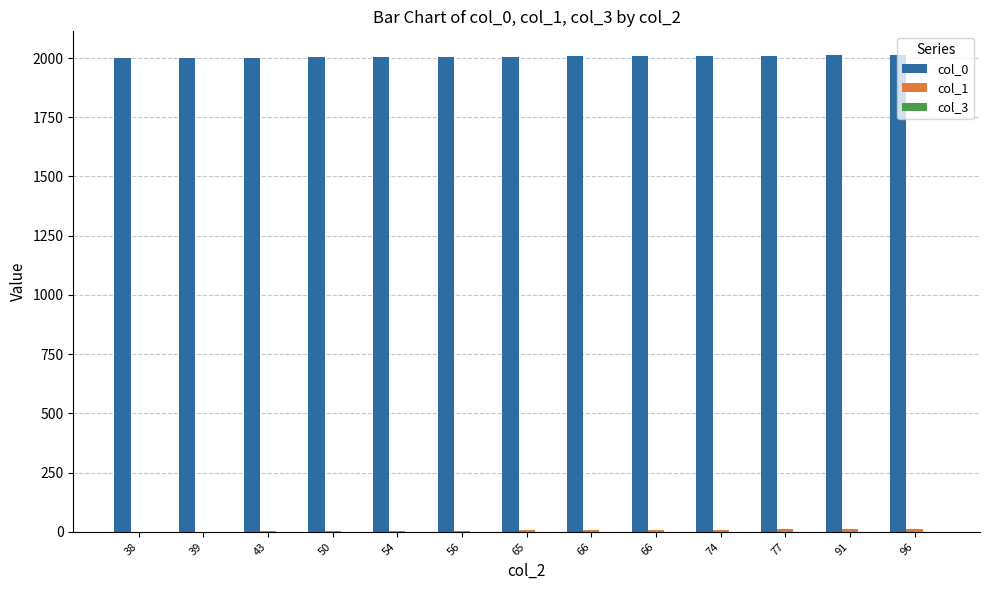

How many groups of bars are there?

13